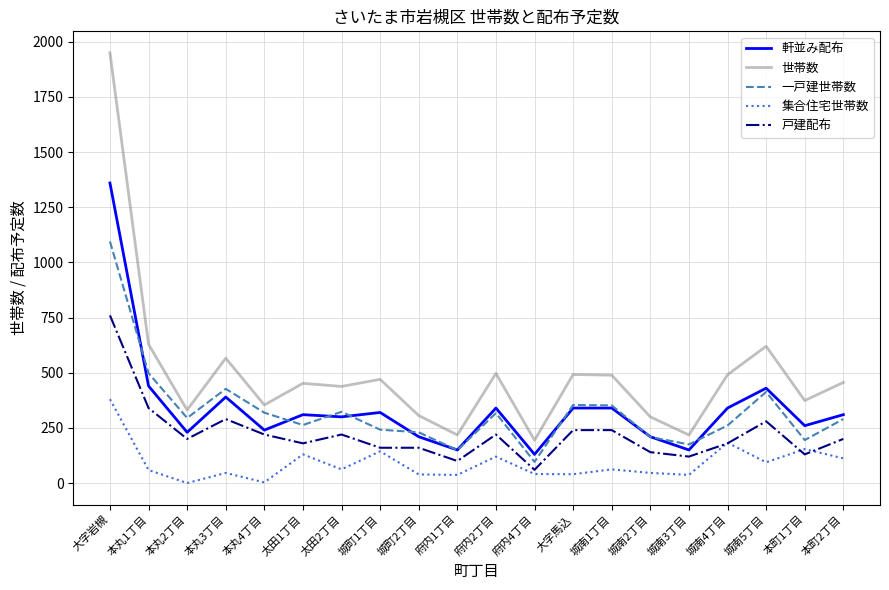

What are all the series names shown in the legend?

軒並み配布, 世帯数, 一戸建世帯数, 集合住宅世帯数, 戸建配布